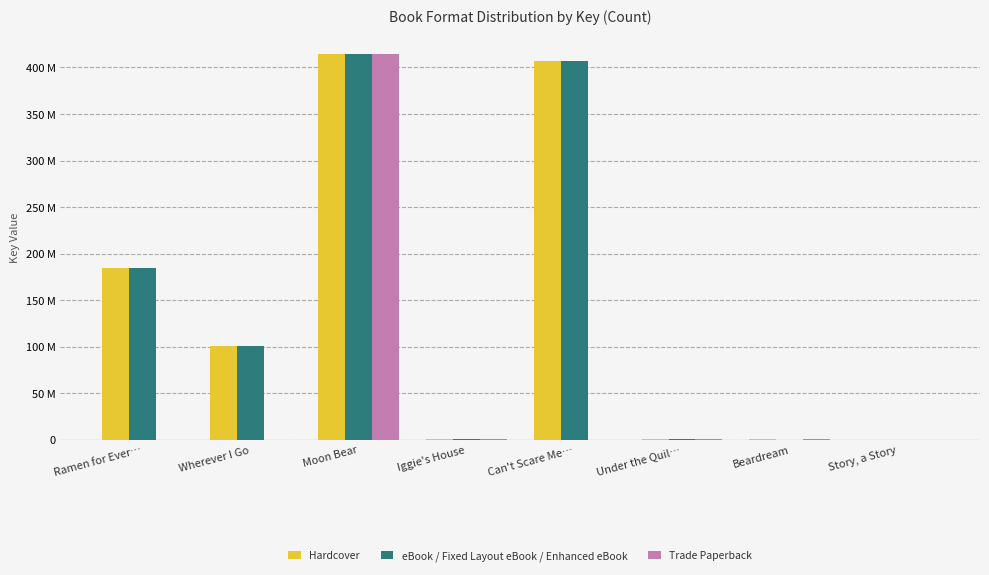

What is the value of the eBook / Fixed Layout eBook / Enhanced eBook bar at the 5th from the left?

407.0